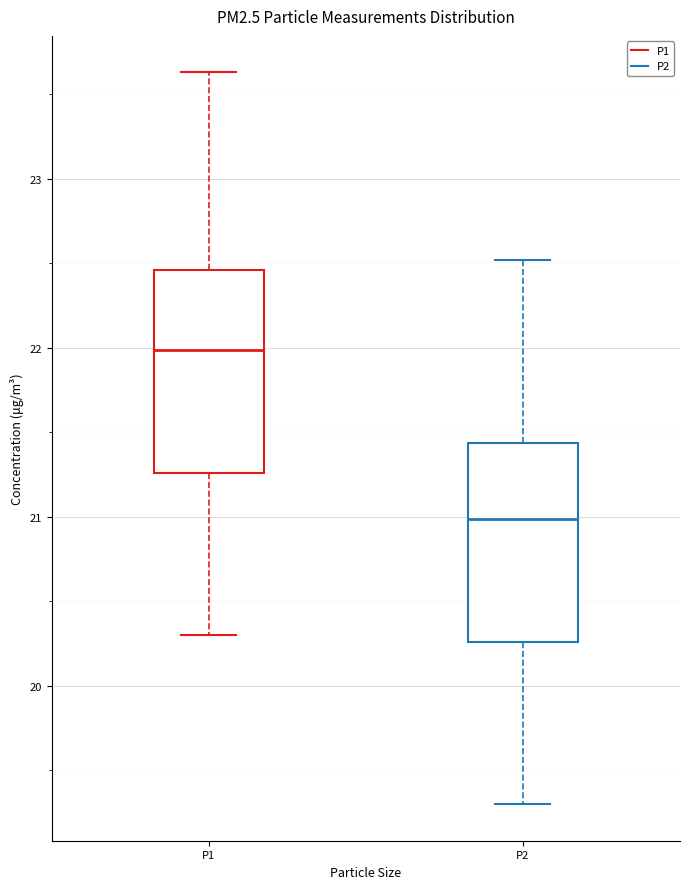

Reading left to right, read every box against the y-axis: the position of its median line, the range the box covers, and the ends of its whiskers. The values are not printed on the chart, so give them approximately, as read against the axis.

P1: median 22.0, box 21.3 to 22.5, whiskers 20.3 to 23.6
P2: median 21.0, box 20.3 to 21.4, whiskers 19.3 to 22.5